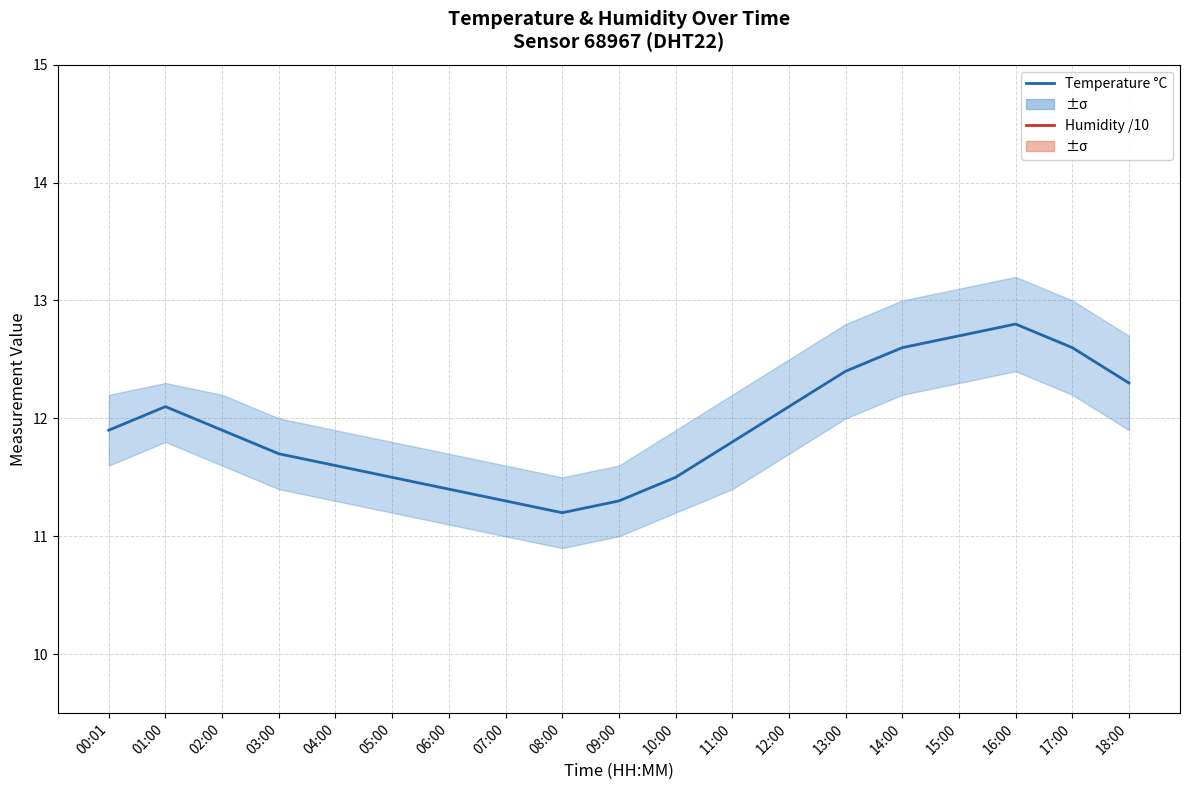

What is the value of the Temperature °C point at the 6th from the left?

11.5